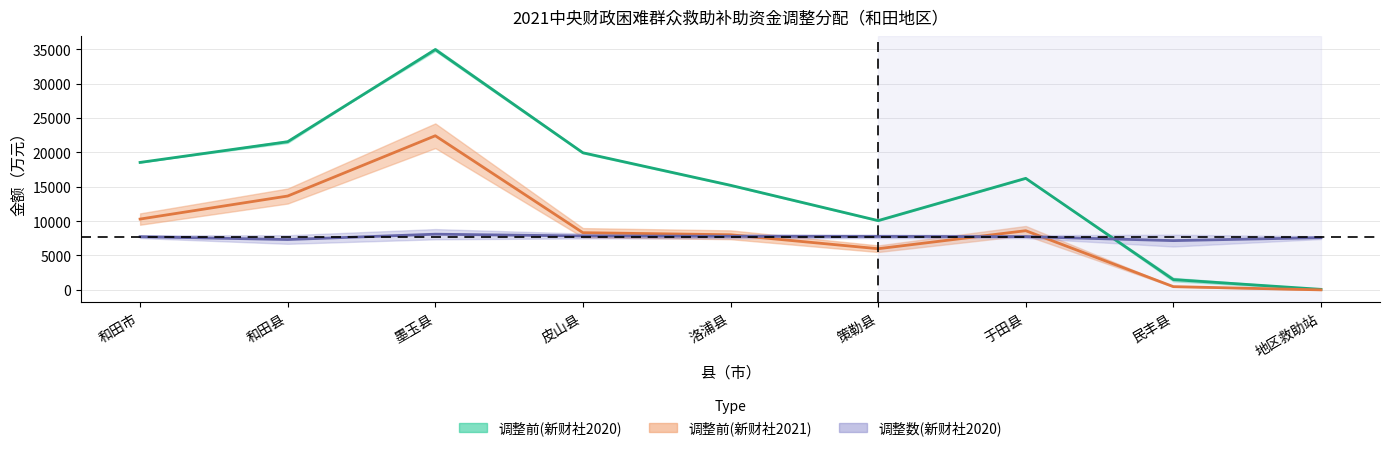

Which category has the highest value across all series?

墨玉县